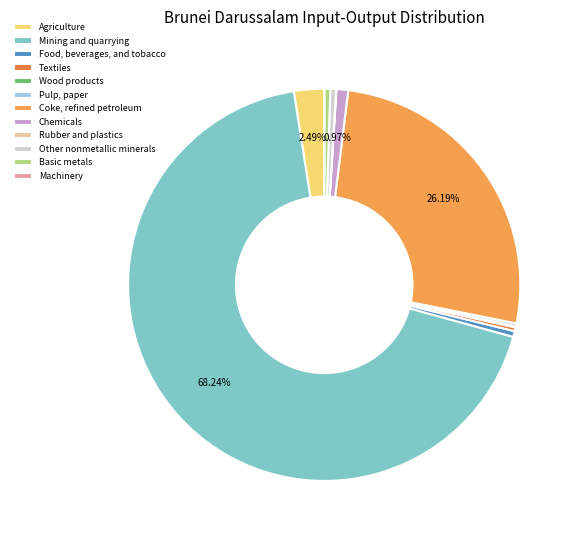

To the nearest percent, what is the average slice percentage?

8%